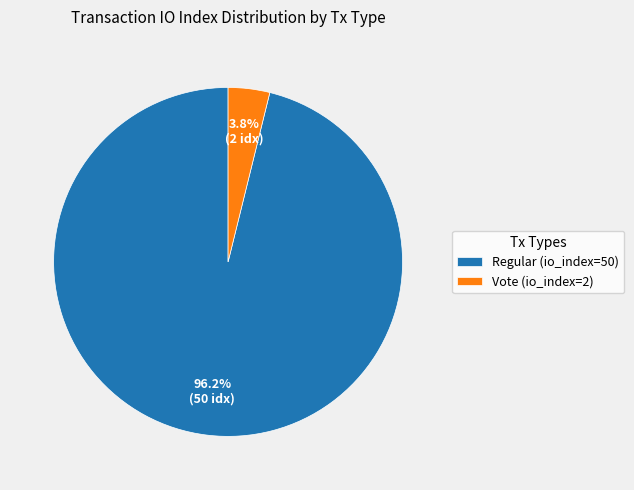

Is Vote (io_index=2) the majority of the pie?

No